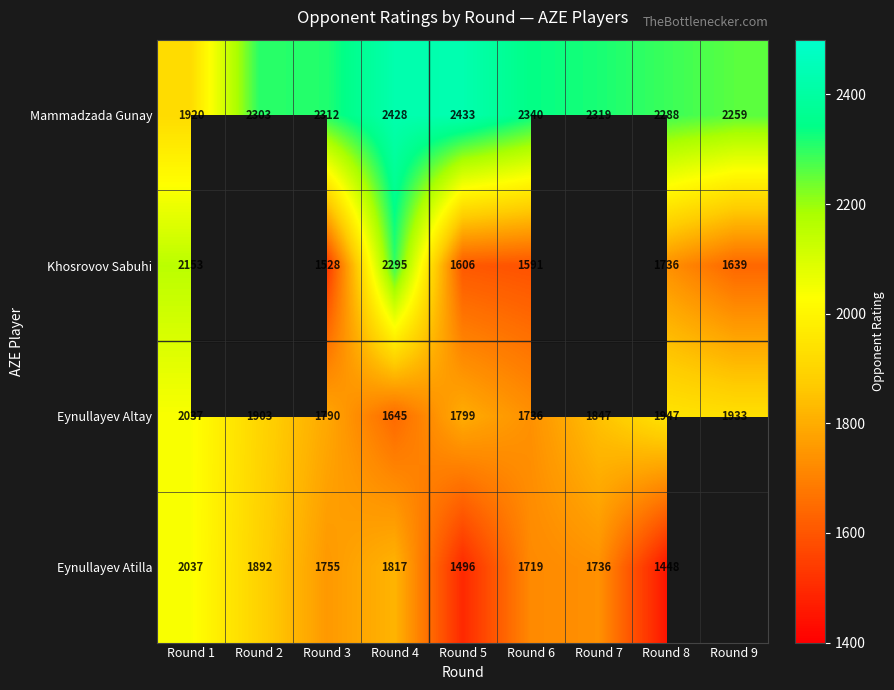

True or false: Mammadzada Gunay has a value of 4089 at Round 2.

False